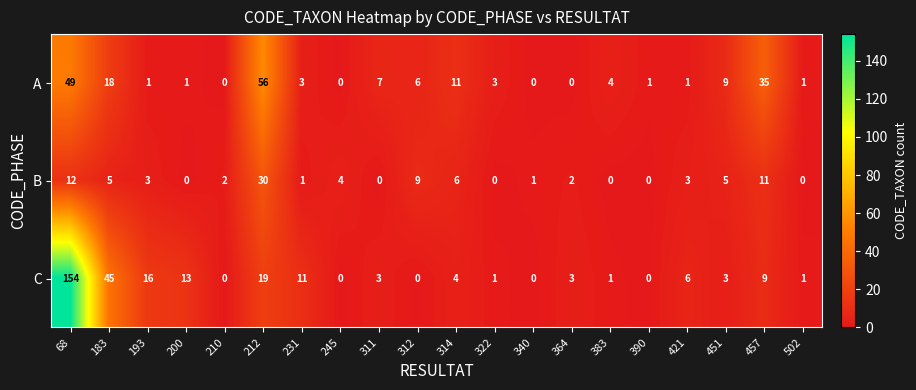

At which category does the chart reach its peak across all series?

68